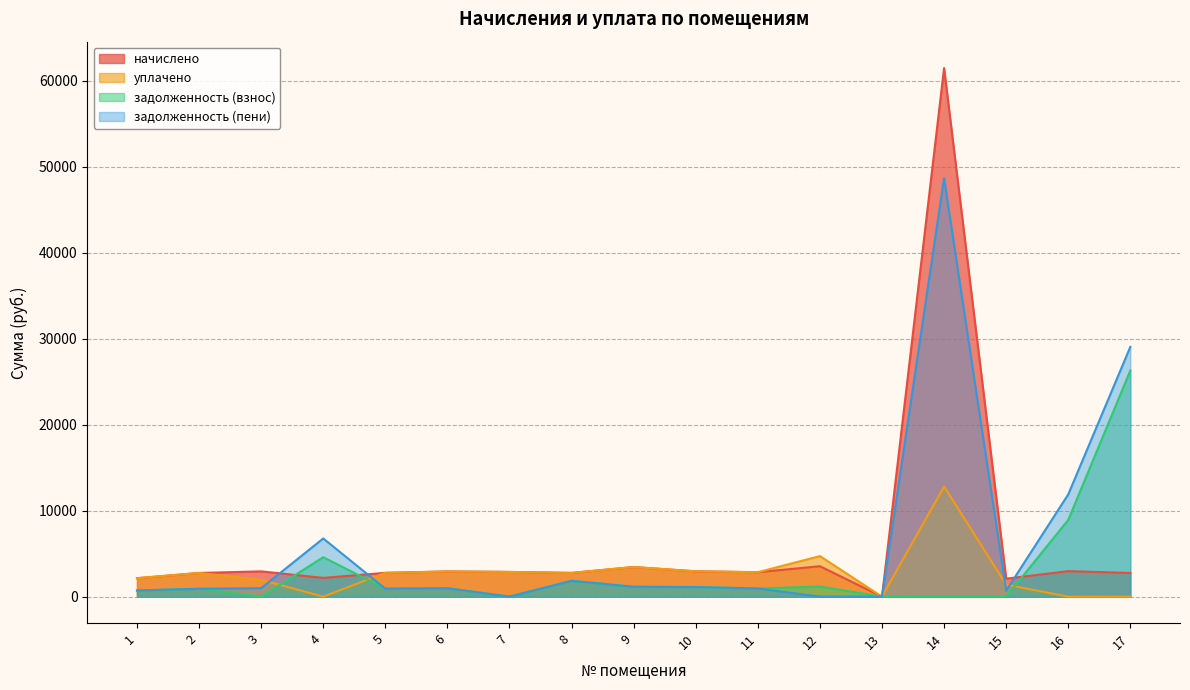

At which category does уплачено reach its first local peak?

2